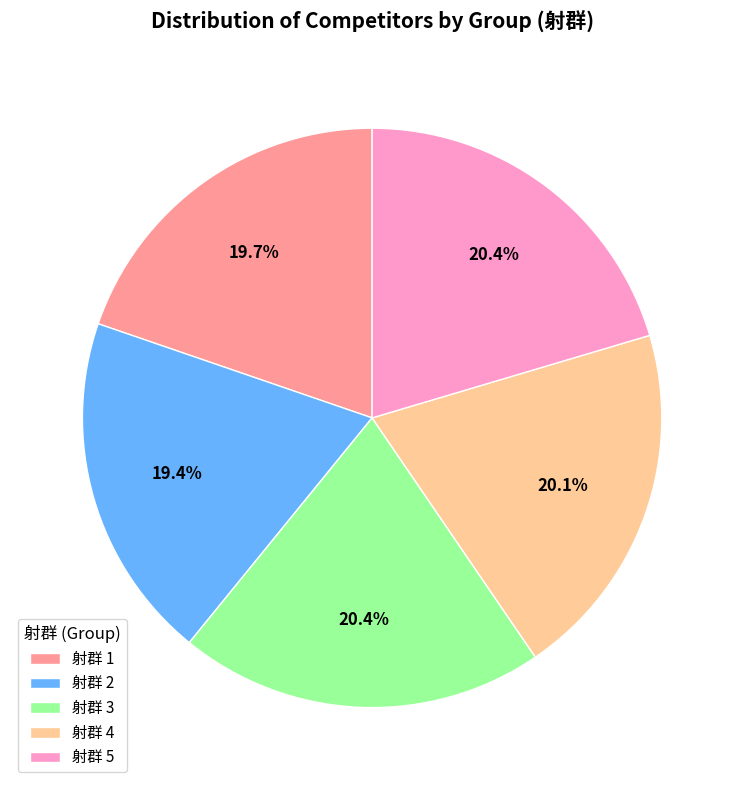

How many slices are in this pie chart?

5